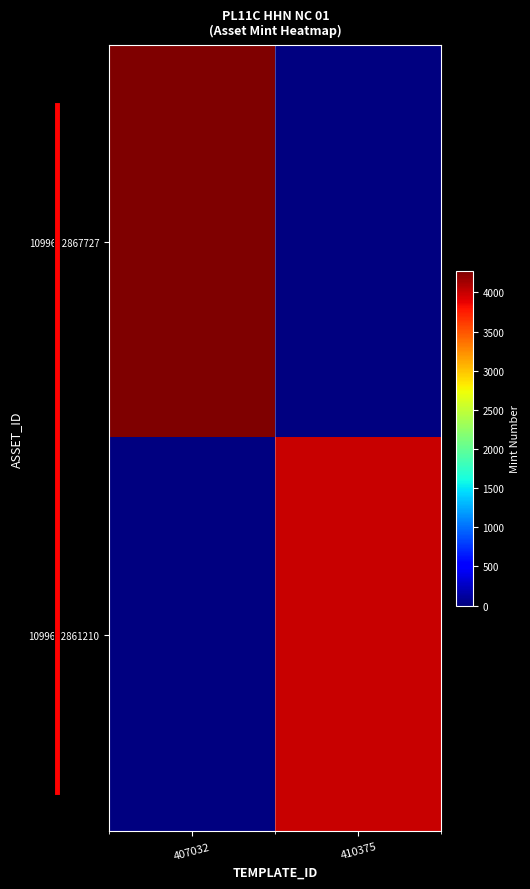

The 1099632867727 series shows 4271.0 at 407032. True or false?

True